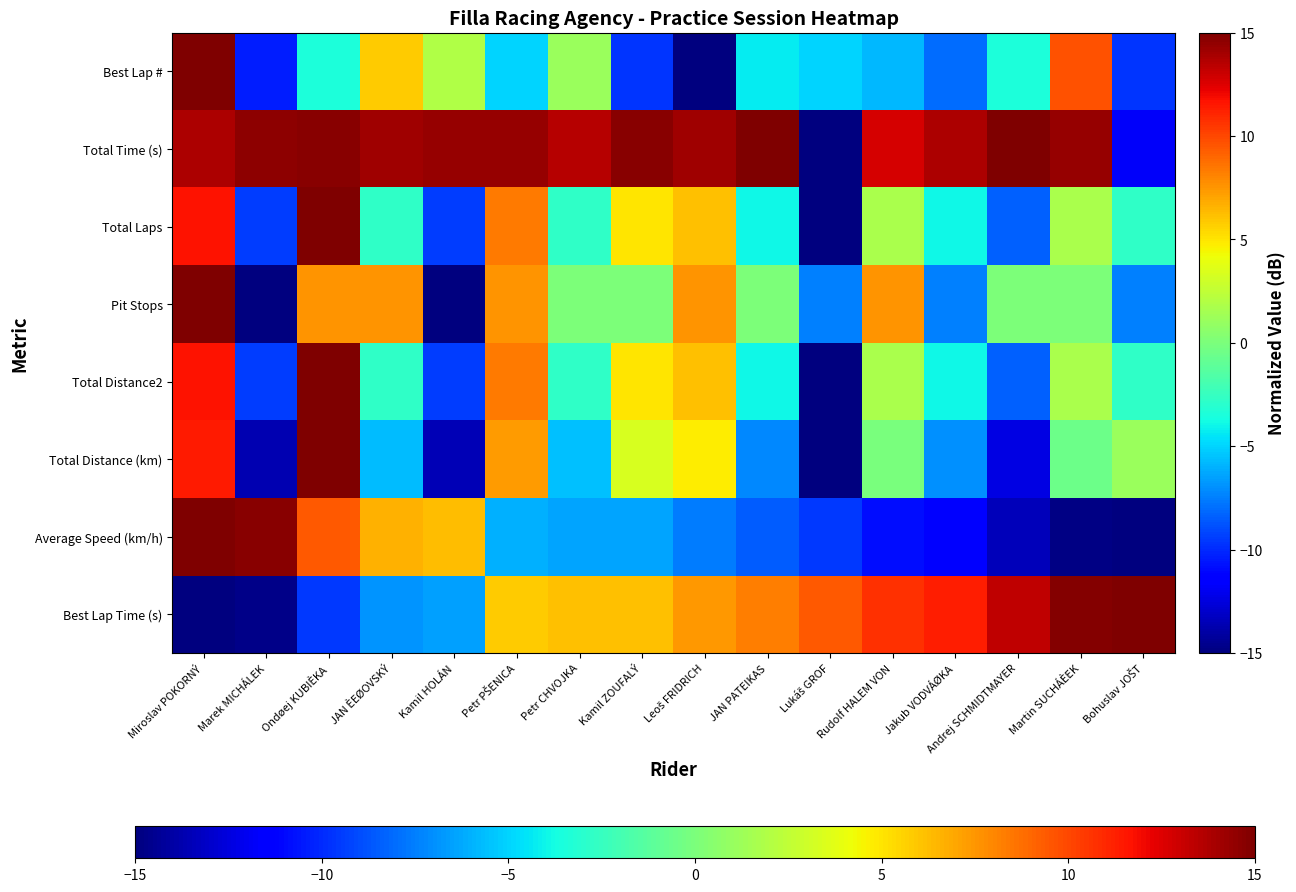

What is the minimum value shown in the chart?

-15.0